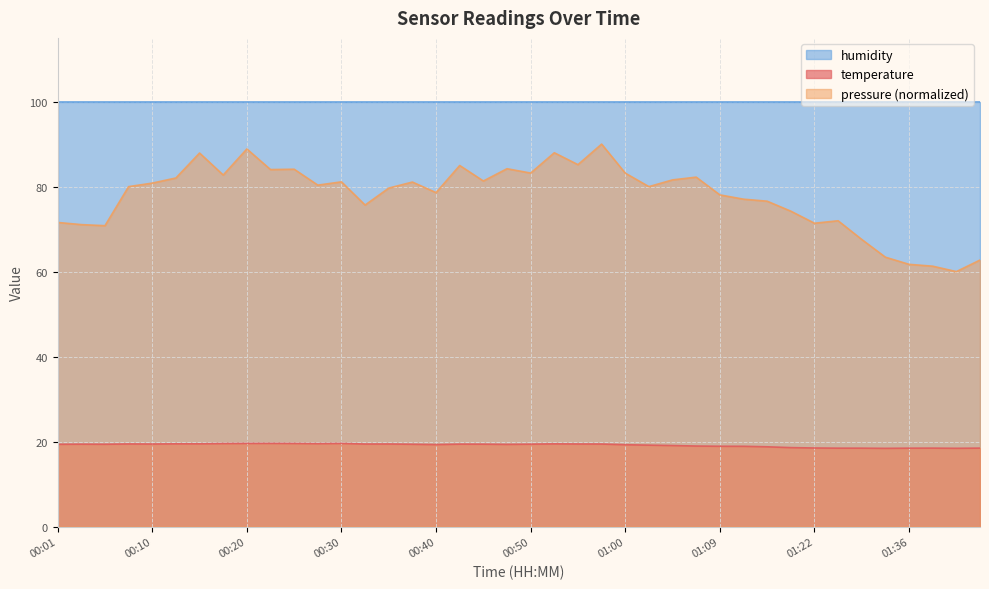

What is the maximum value shown in the chart?

100.0